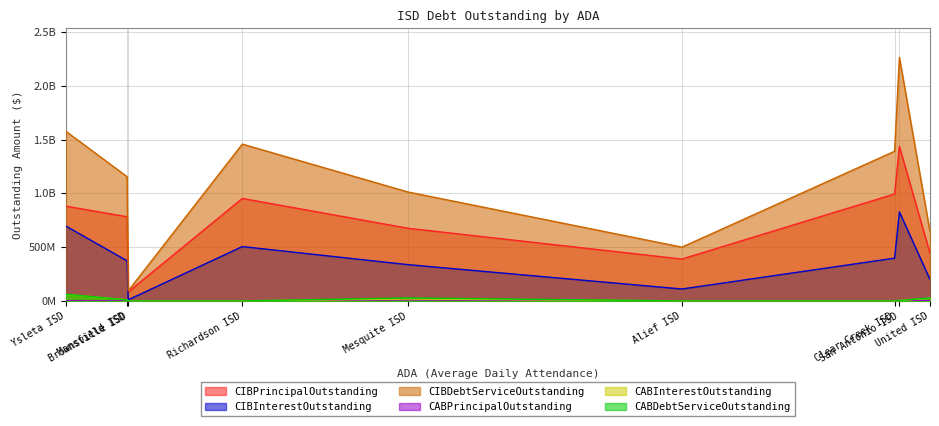

Which label corresponds to the largest value in the chart?

San Antonio ISD